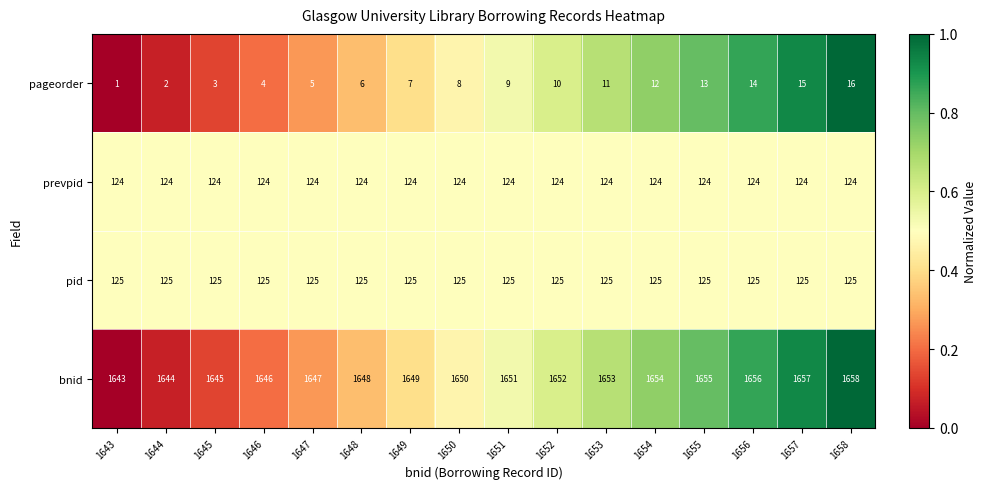

True or false: pageorder has a value of 14 at 1656.

True